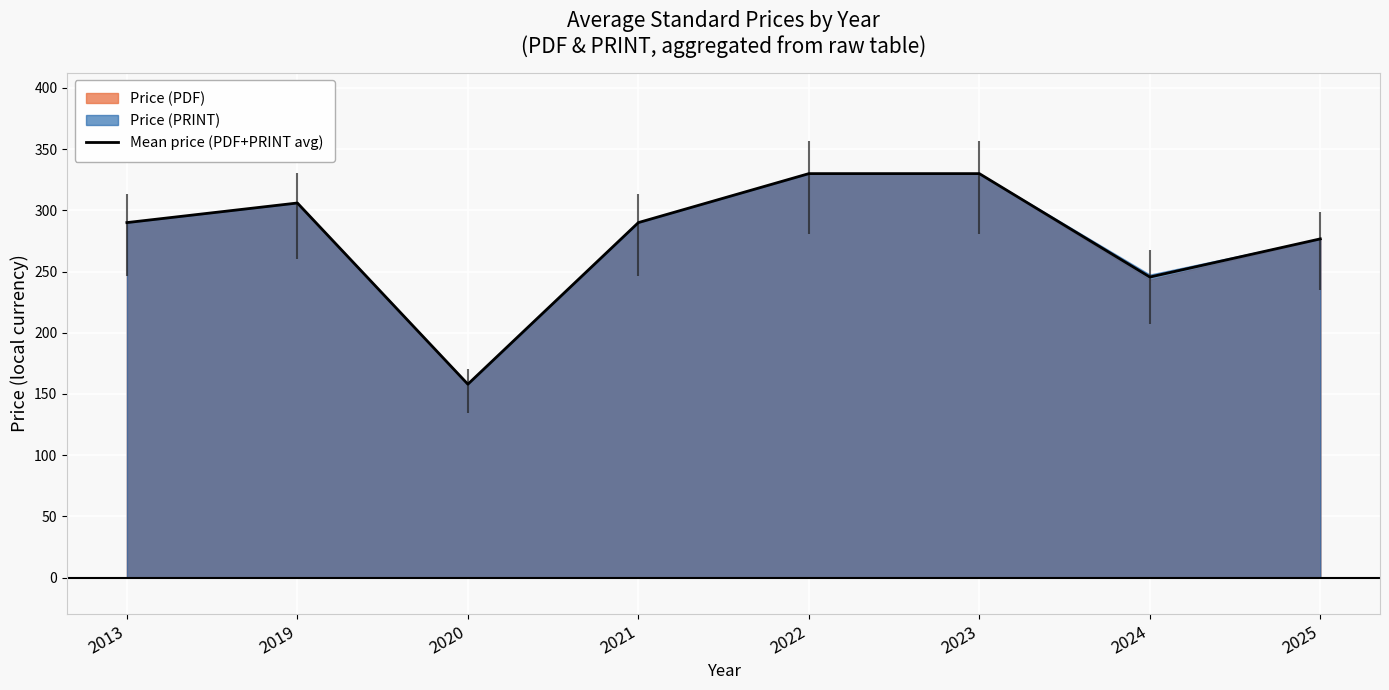

What is the difference between the second highest and second lowest values?

84.5